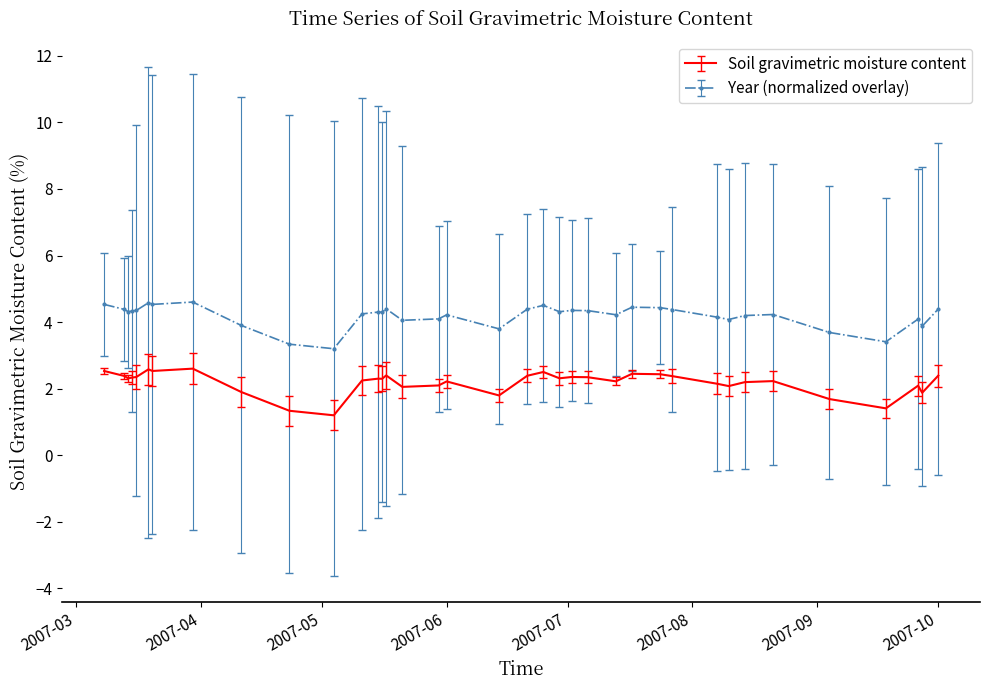

What is the greatest value displayed?

4.6